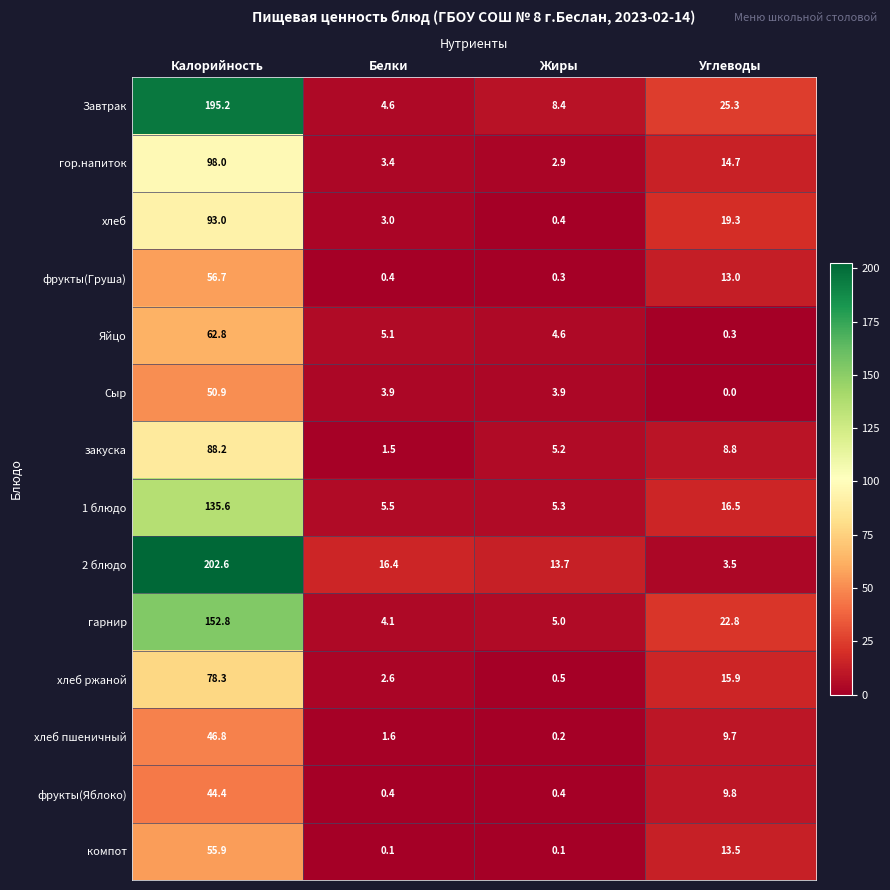

At how many categories does at least one series exceed 131?

1